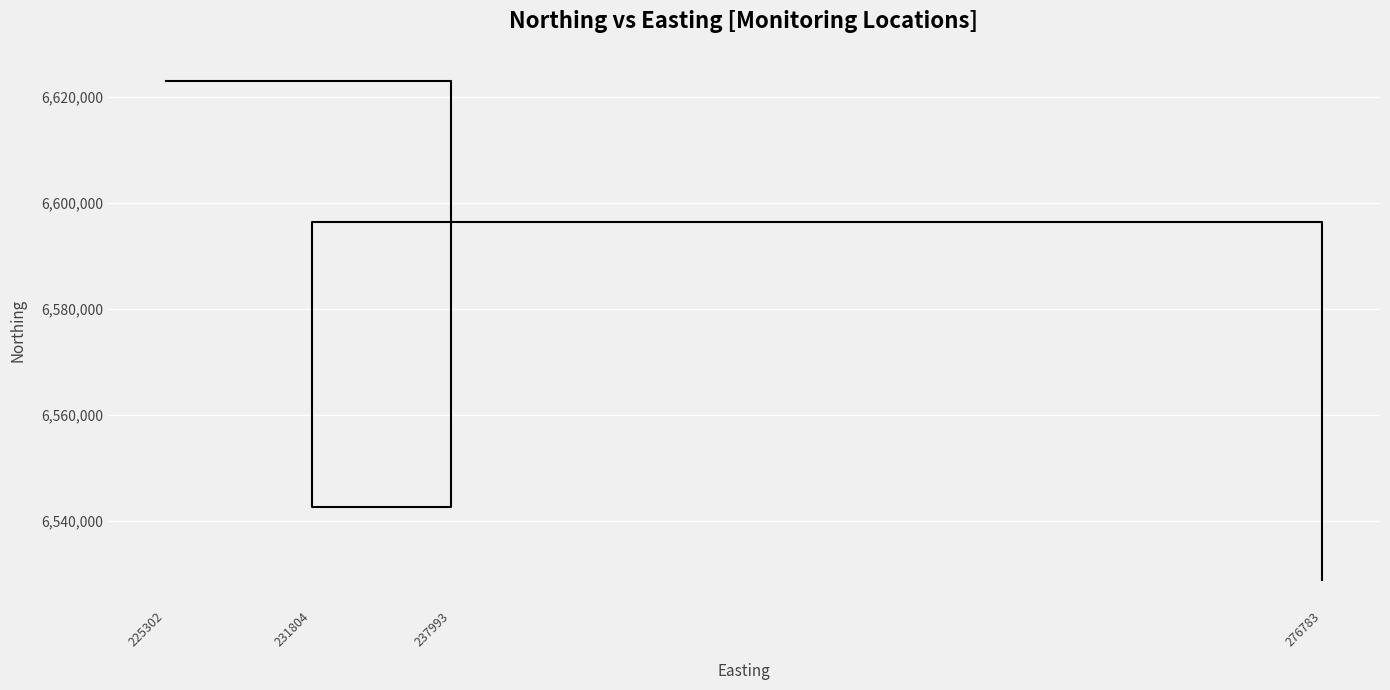

Reading left to right, what are all the values shown in this chart?

6623037	6542606	6596392	6528734